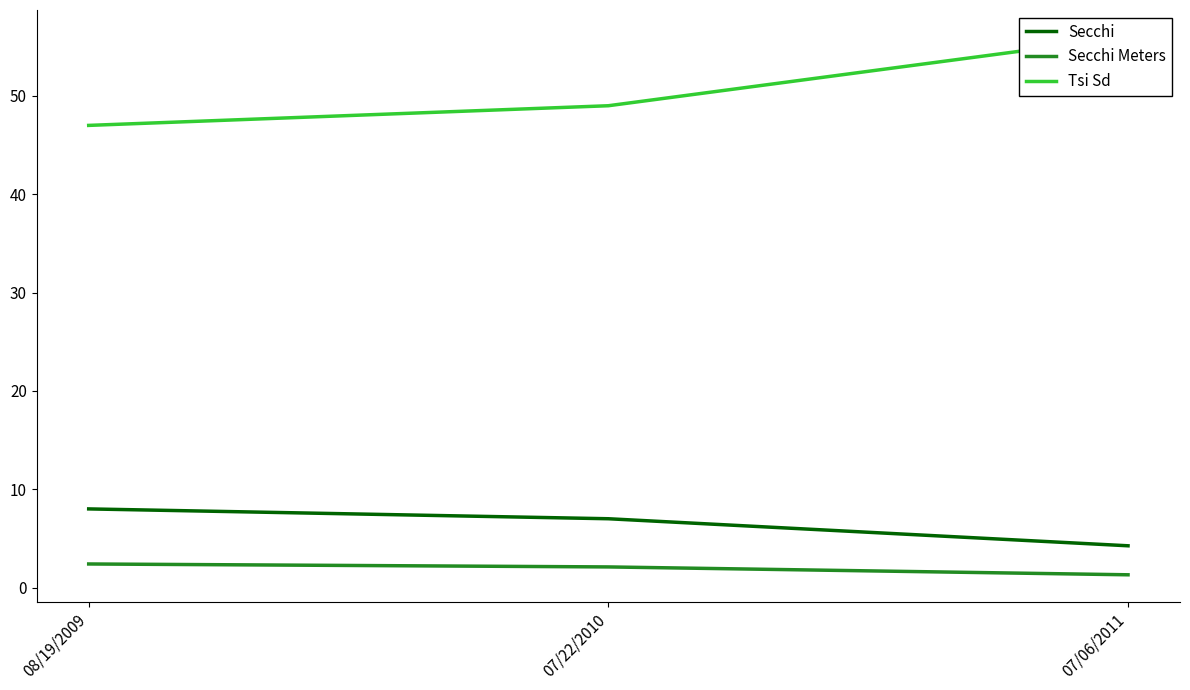

The Secchi series shows 11.7 at 07/22/2010. True or false?

False